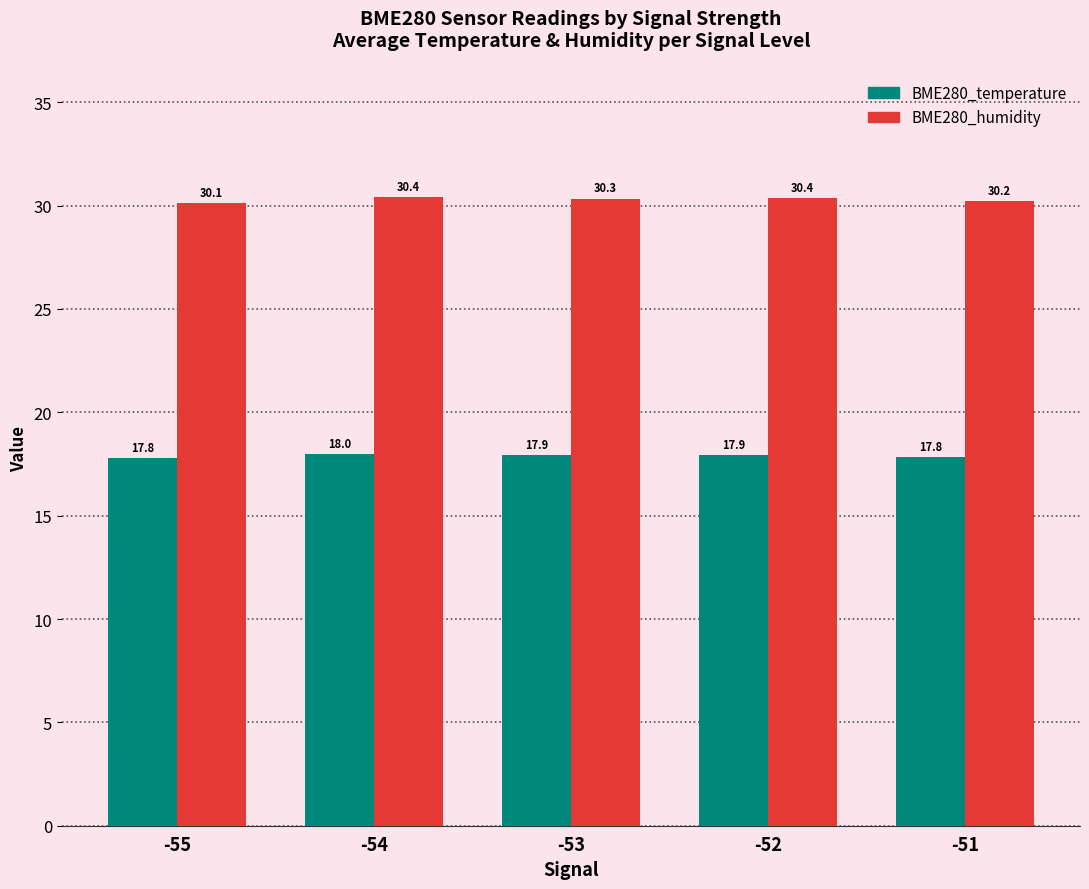

What is the value of the BME280_humidity bar at the 2nd from the left?

30.4